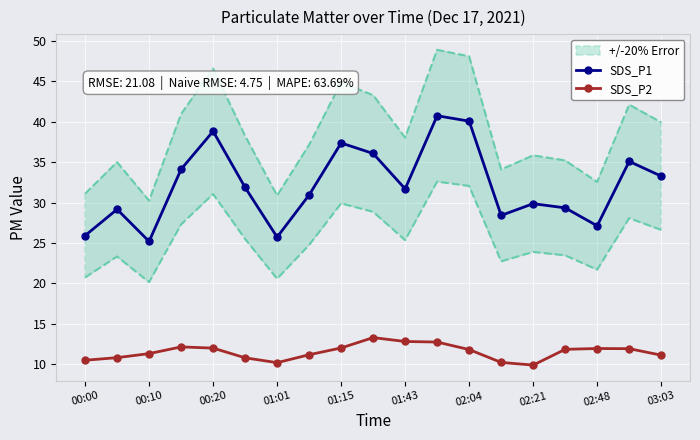

How many categories are shown in the chart?

19